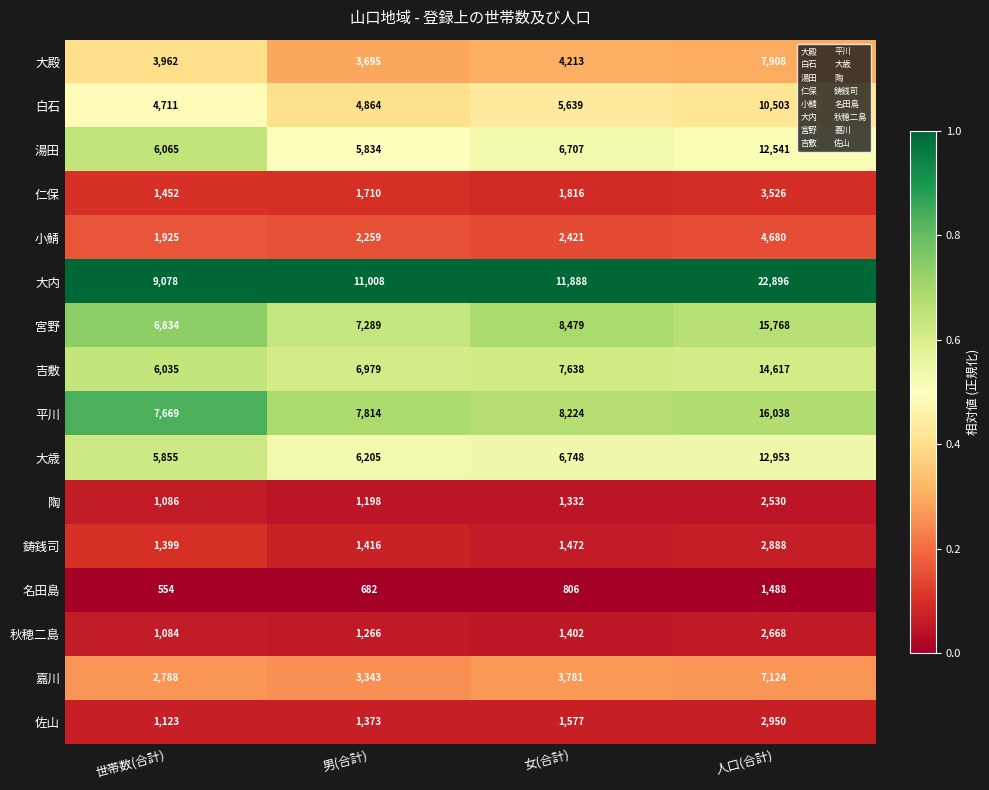

What is the difference between the maximum and minimum values in the 大歳 series?

7098